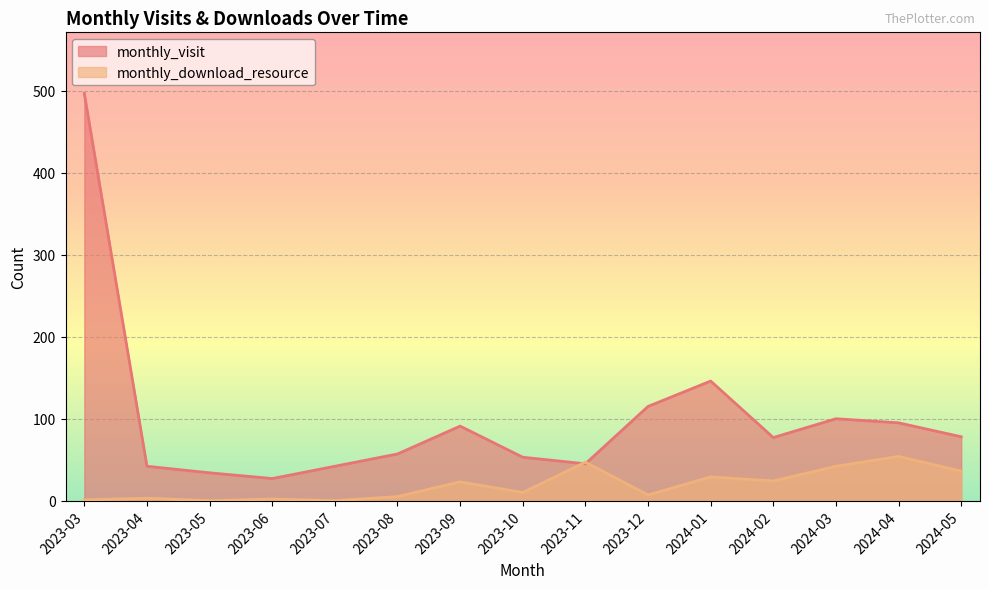

Which series ends up on top after the final intersection of monthly_download_resource and monthly_visit?

monthly_visit